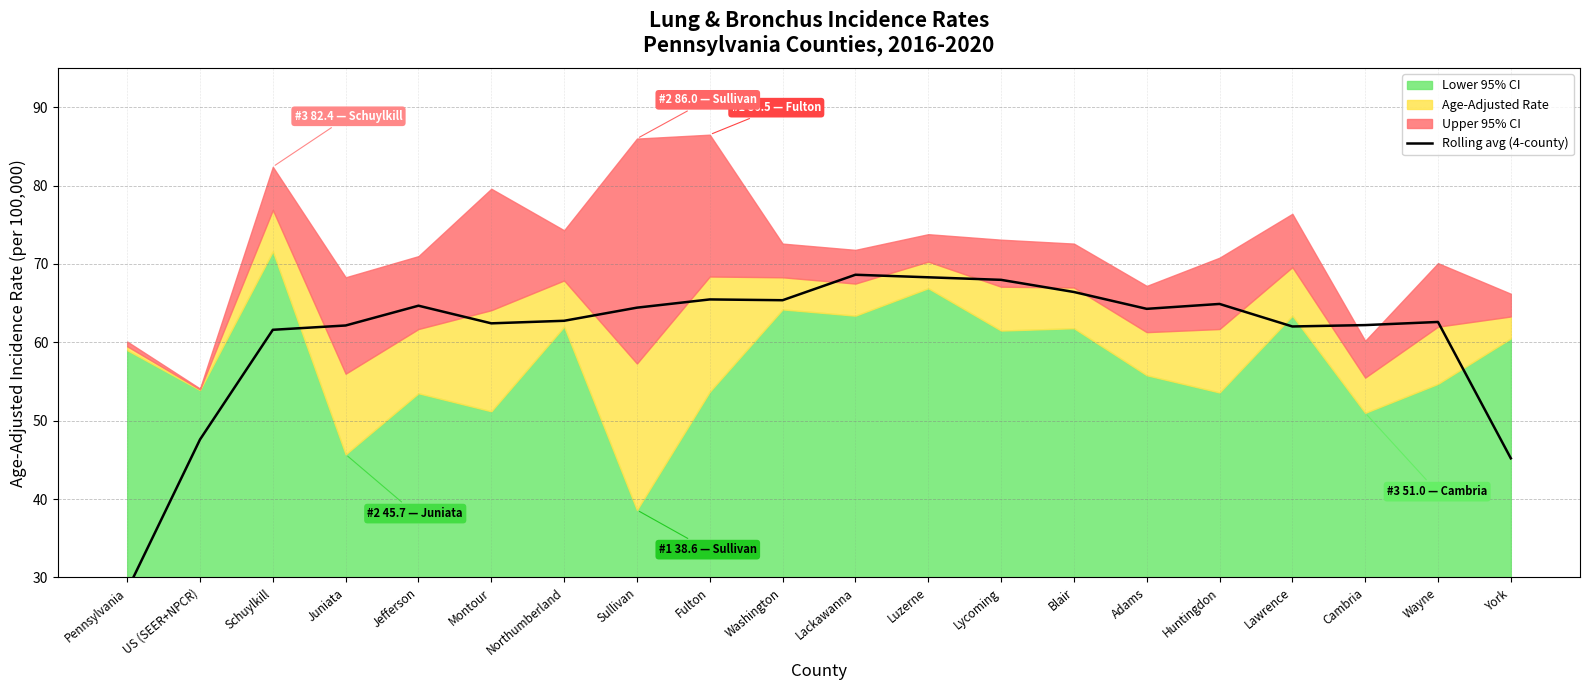

Where is the data nearest to the value 48?

US (SEER+NPCR)